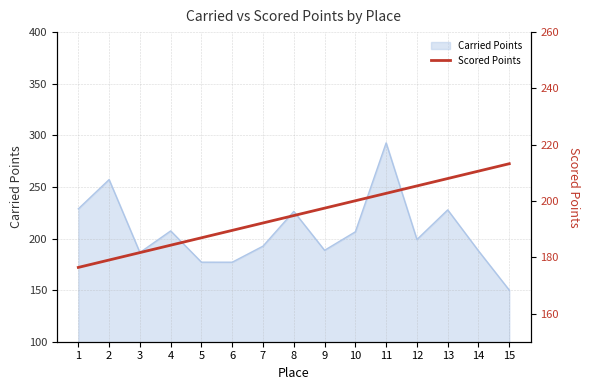

Is it true that Carried Points equals 206.1 at 15?

False